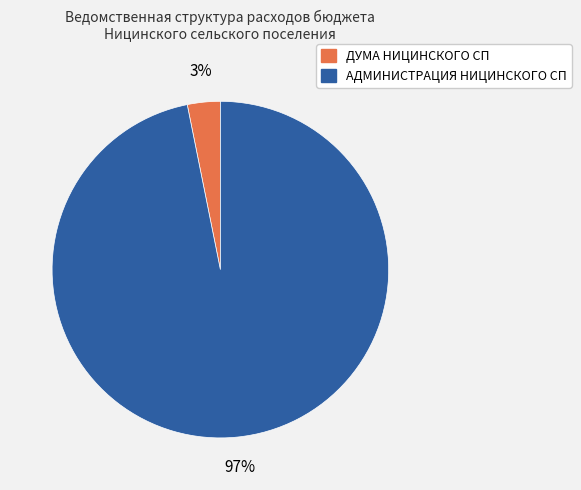

To the nearest percent, what is the average slice percentage?

50%